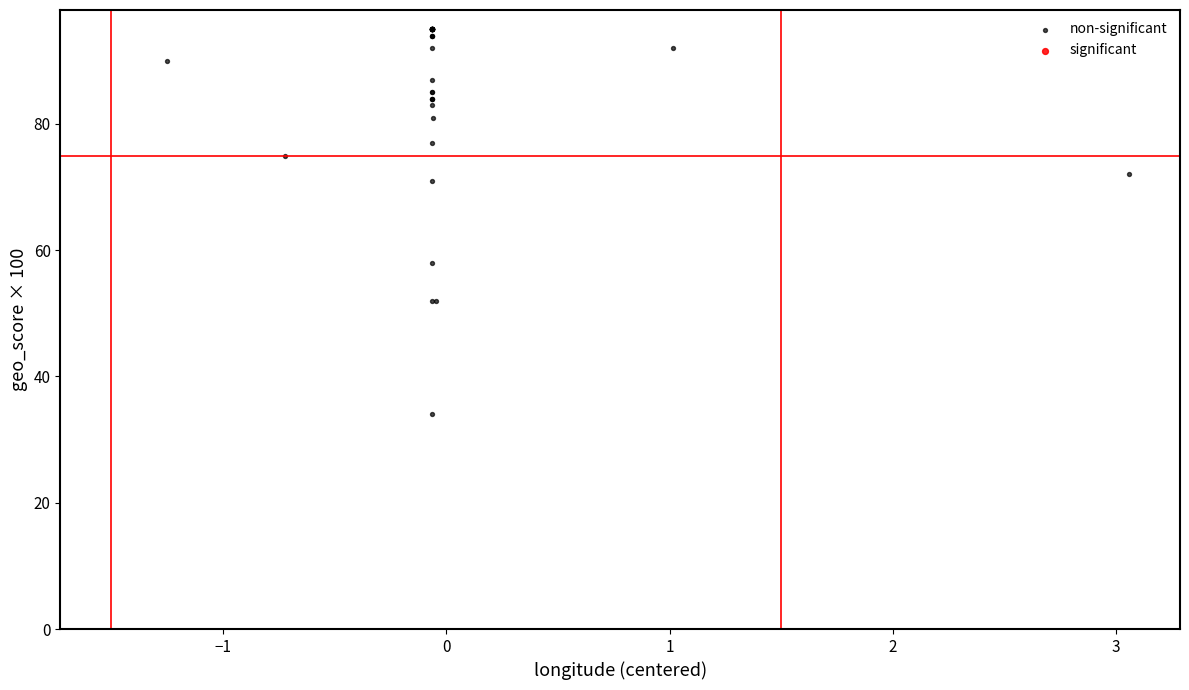

What Y value in the scatter plot is closest to 64?

58.0